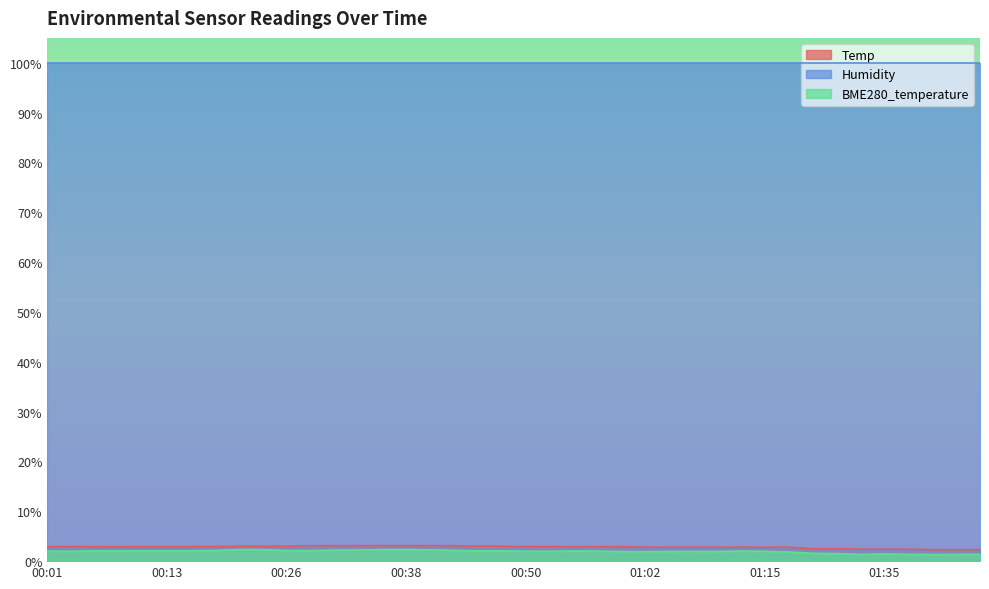

The Temp series shows 2.4 at 01:33. True or false?

True